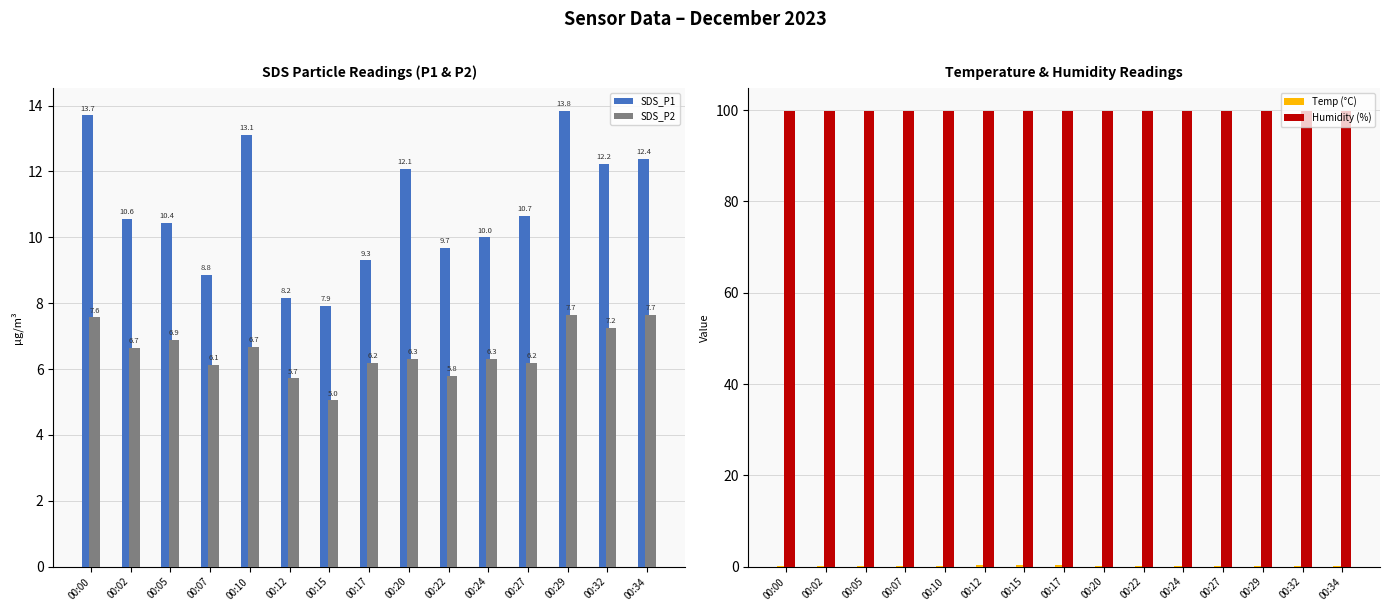

List the series in order of their peak value, lowest first.

Temp (°C), SDS_P2, SDS_P1, Humidity (%)